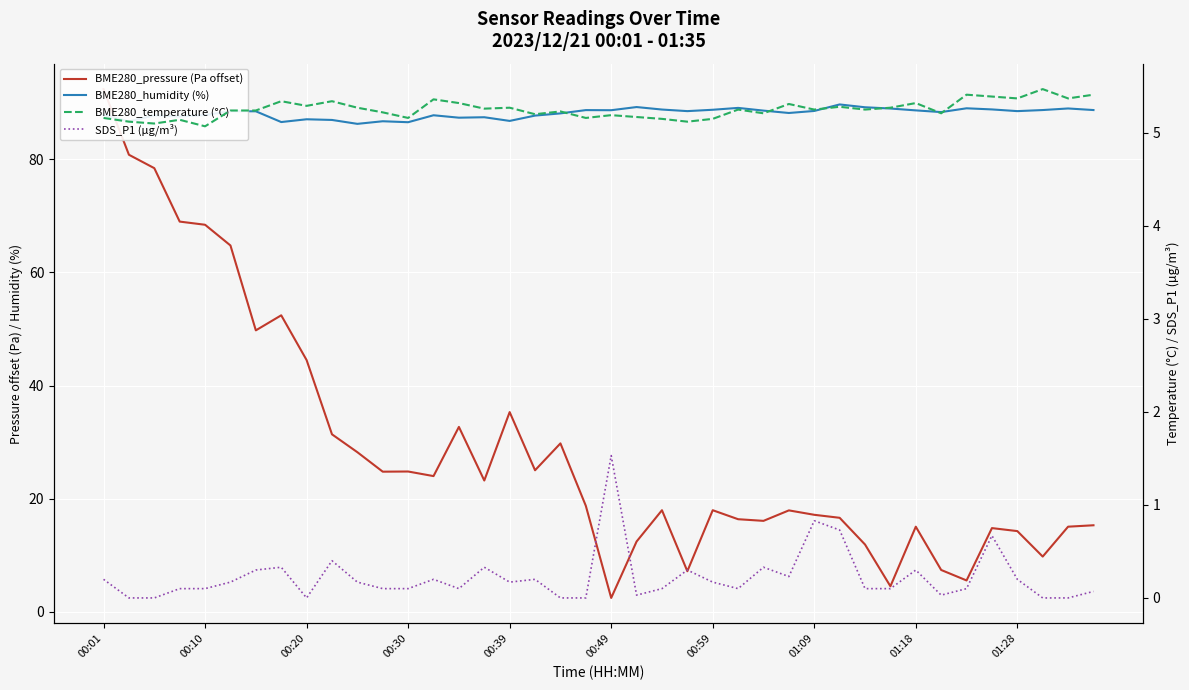

In SDS_P1 (µg/m³), how many points are higher than both neighbors (excluding endpoints)?

11